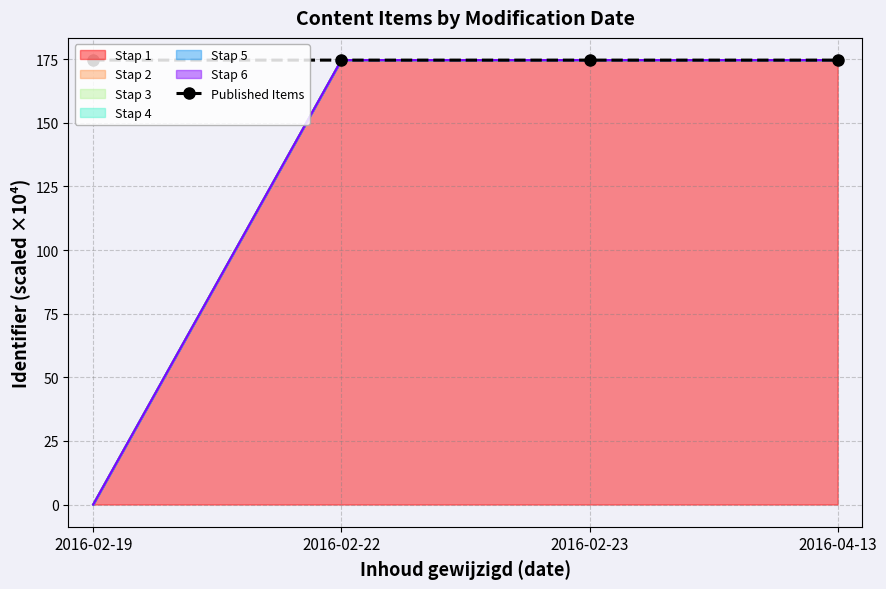

Reading left to right, transcribe all the data shown in this chart.

2016-02-19=174.6	2016-02-22=174.6	2016-02-23=174.6	2016-04-13=174.6